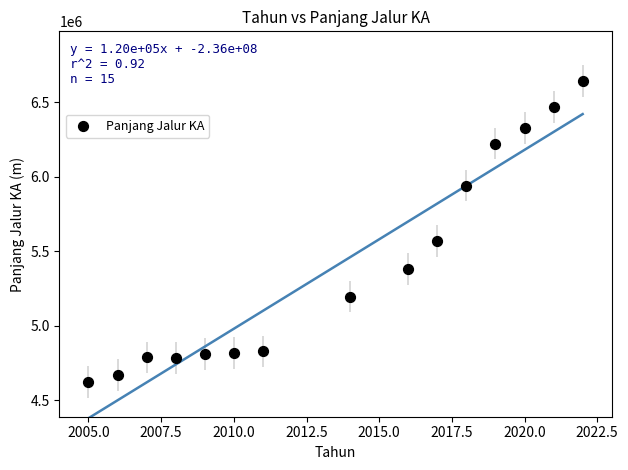

What is the range of Y values (max minus min)?

2021147